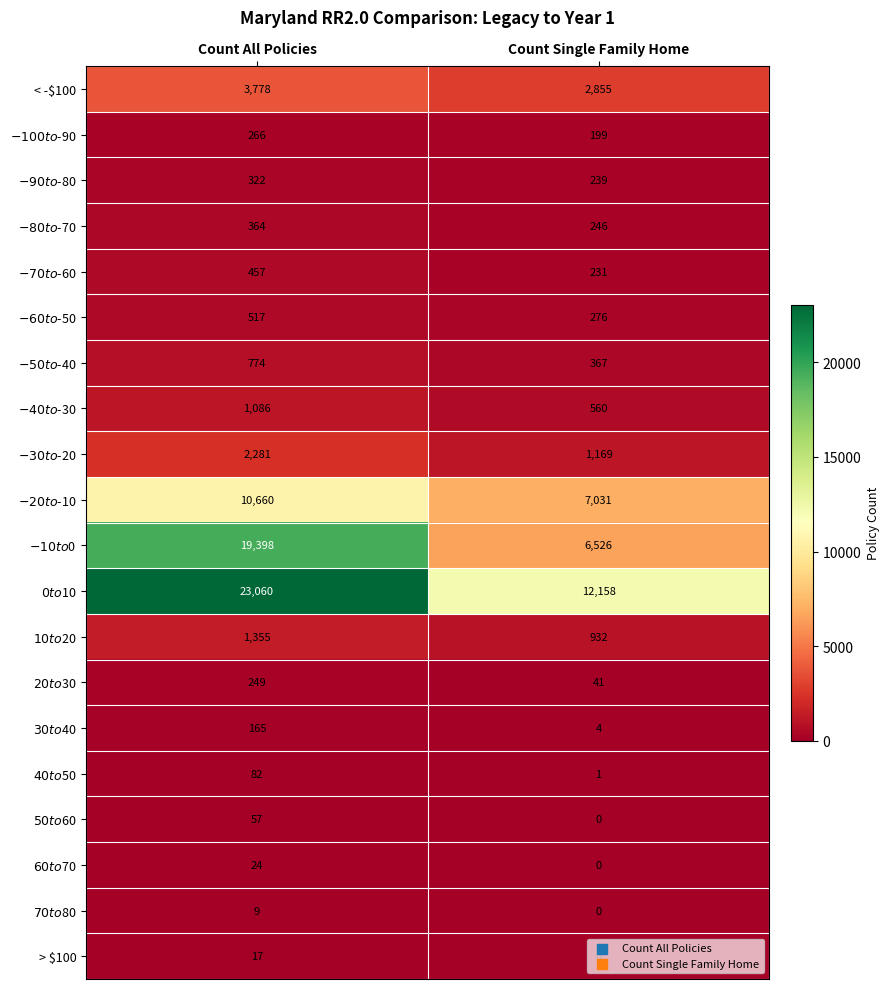

What is the sum of the < -$100 values at Count Single Family Home and Count All Policies?

6633